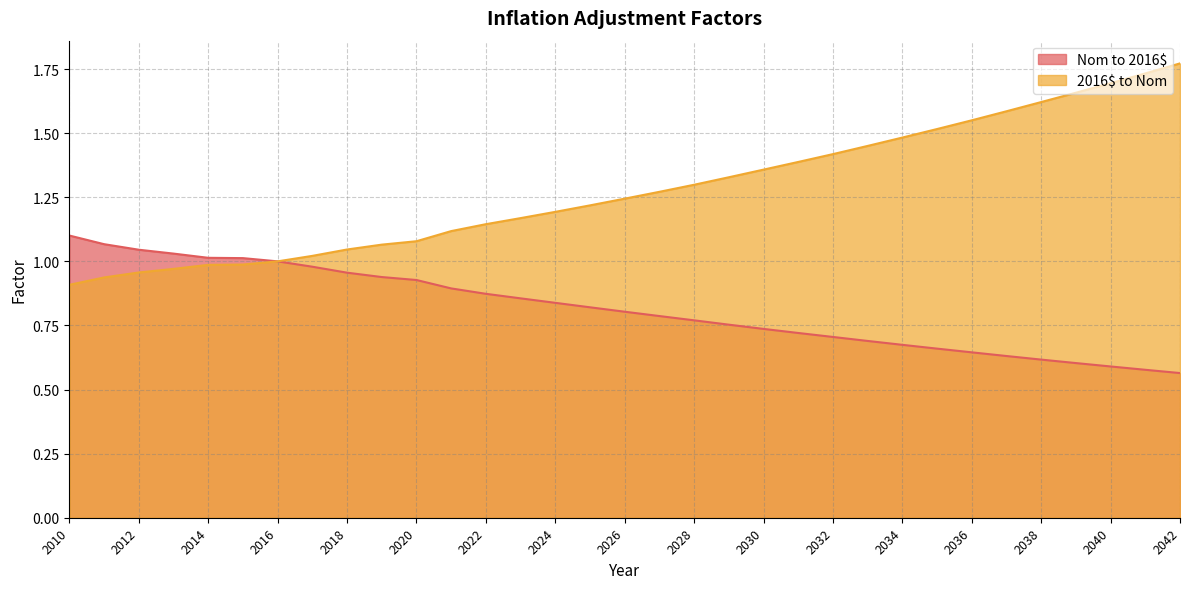

List the series in order of their peak value, lowest first.

Nom to 2016$, 2016$ to Nom